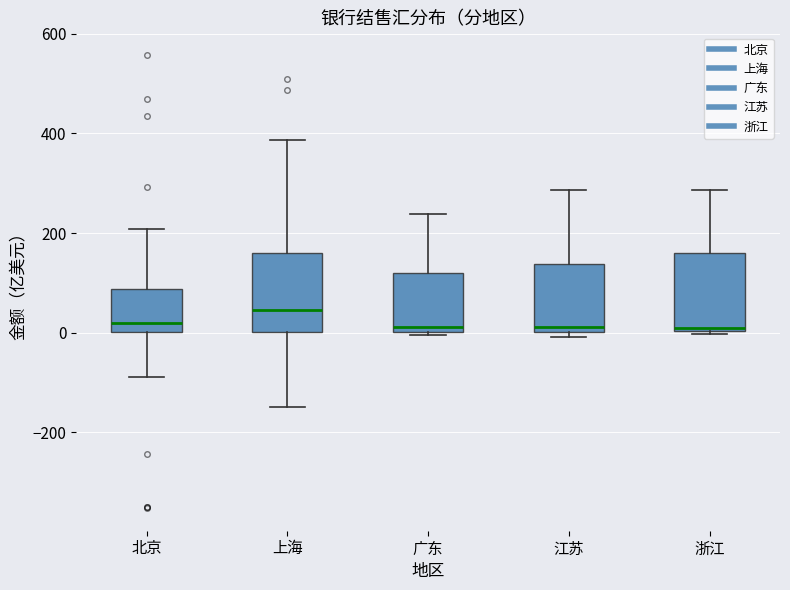

Where does the upper whisker of the box for 浙江 end on the y-axis? The values are not printed on the chart, so give them approximately, as read against the axis.

280